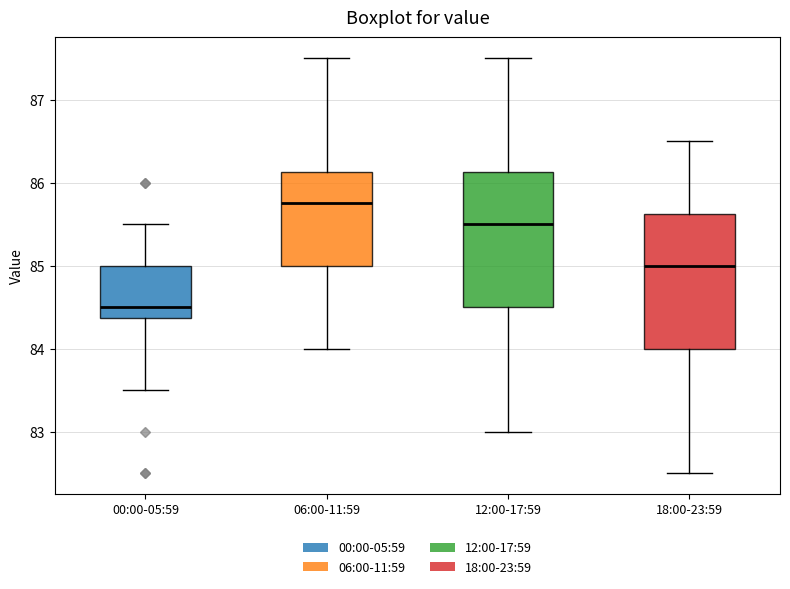

Reading left to right, transcribe this box plot: for each box, give where its median line is, the range the box spans, and where its two whiskers end, as read against the y-axis. The values are not printed on the chart, so give them approximately, as read against the axis.

00:00-05:59: median 84.5, box 84.4 to 85.0, whiskers 83.5 to 85.5
06:00-11:59: median 85.8, box 85.0 to 86.1, whiskers 84.0 to 87.5
12:00-17:59: median 85.5, box 84.5 to 86.1, whiskers 83.0 to 87.5
18:00-23:59: median 85.0, box 84.0 to 85.6, whiskers 82.5 to 86.5